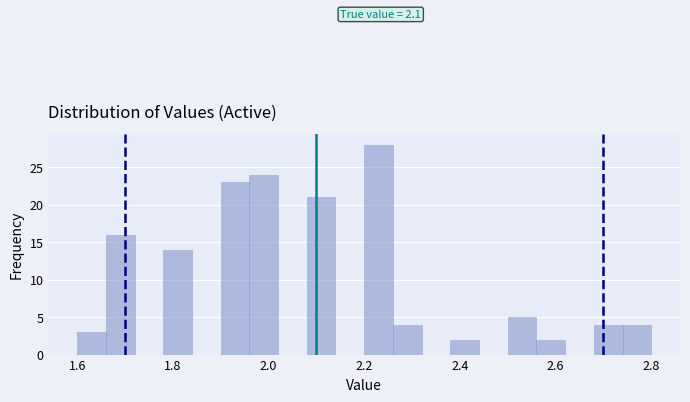

Around what value on the x-axis is the tallest bar? Give the approximate position of its centre, as read against the axis.

2.24